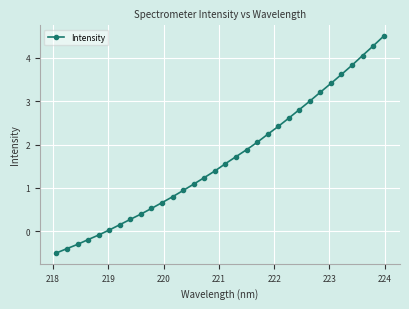

What is the average value?

1.7